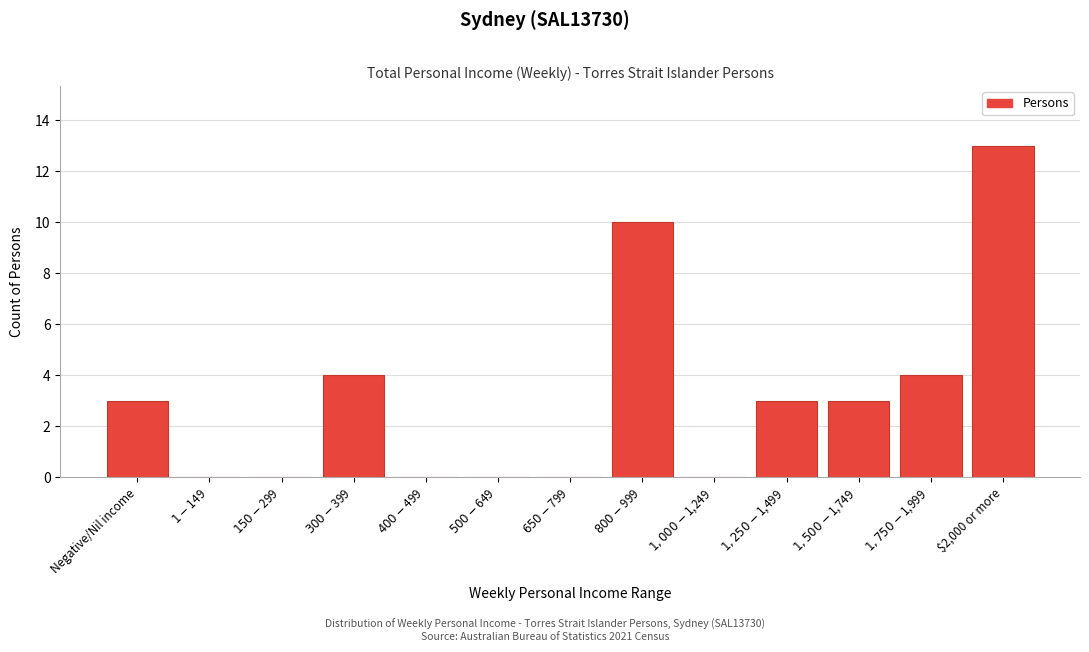

The chart shows a value of 18 at $2,000 or more. True or false?

False